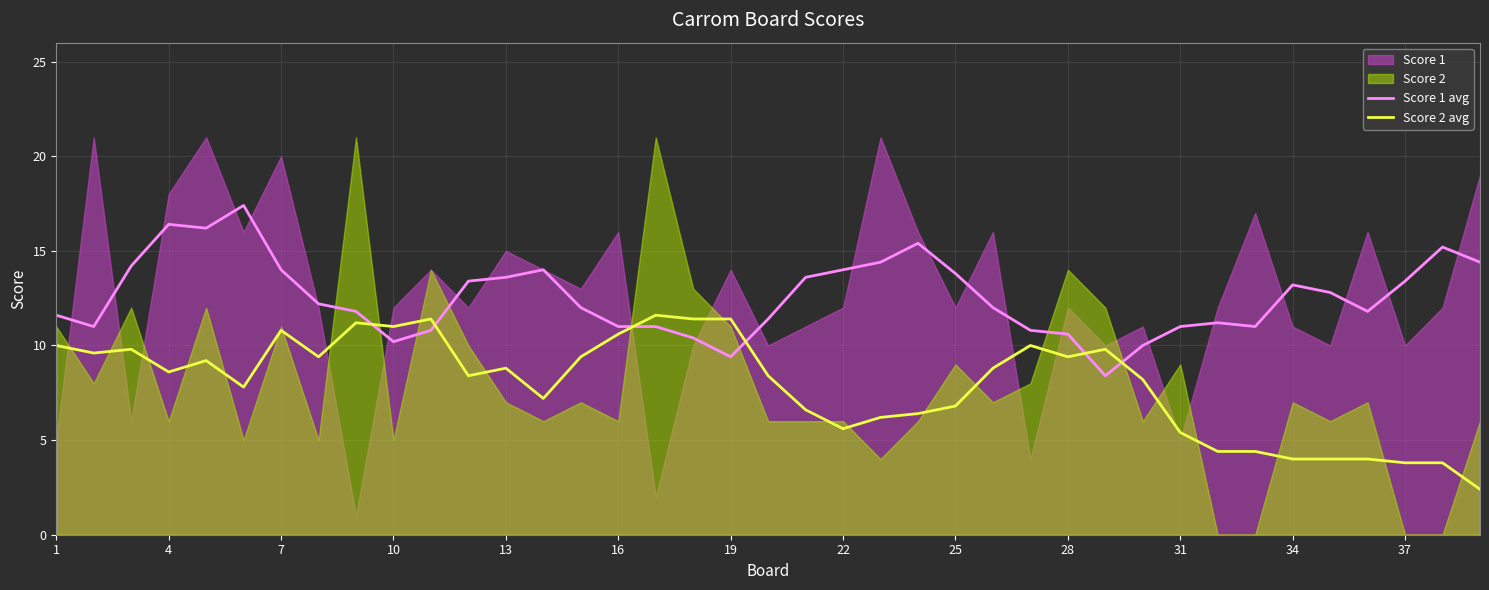

True or false: Score 1 avg and Score 2 avg intersect in this chart.

True